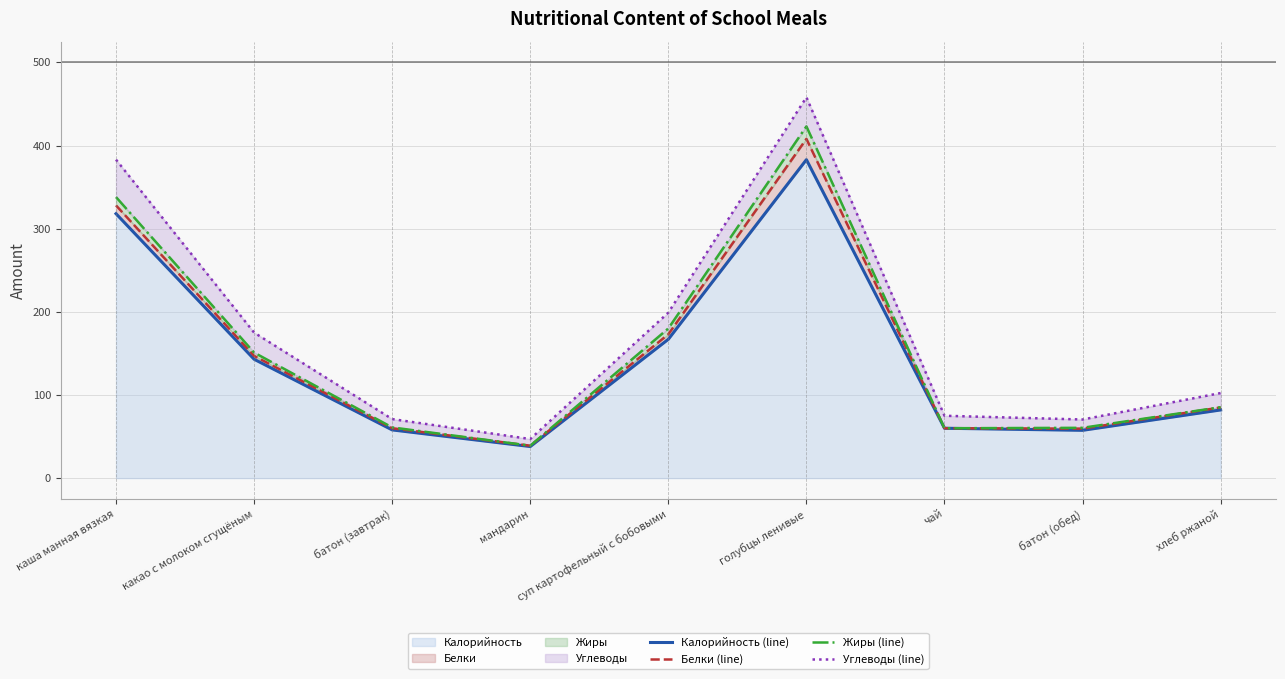

Between батон (завтрак) and батон (обед), which series saw the biggest shift?

Калорийность (line)